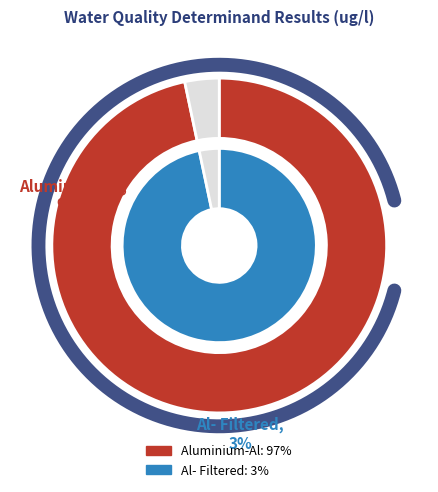

The Al- Filtered slice represents 17% of the pie. True or false?

False